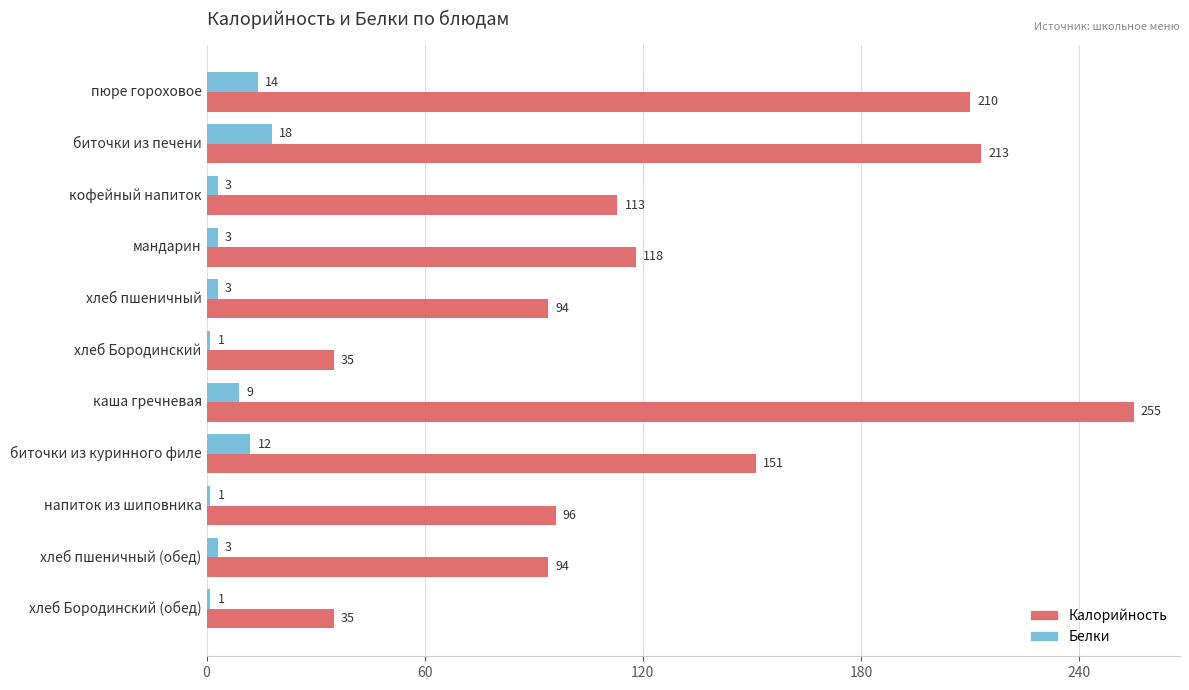

Is it true that Калорийность equals 35 at хлеб Бородинский?

True